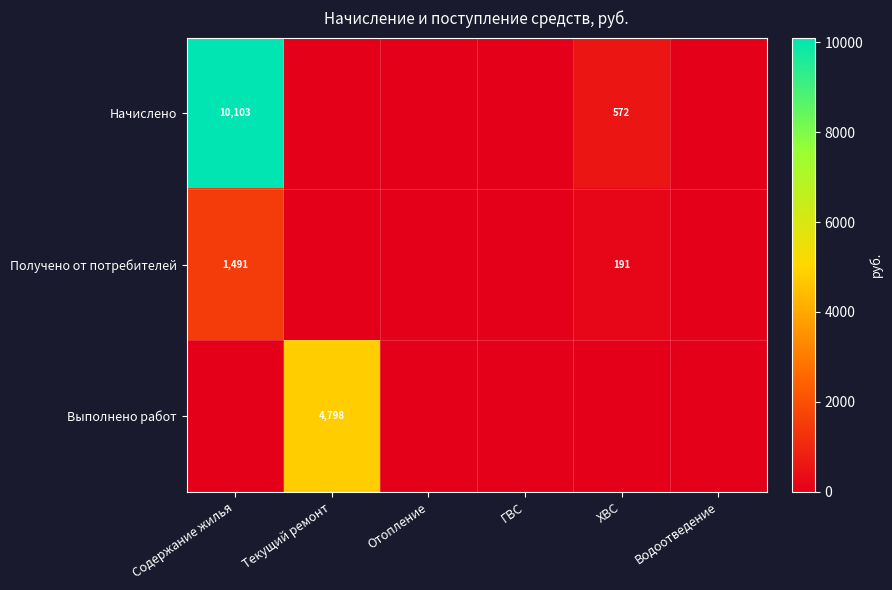

Count the number of data series in this chart.

3